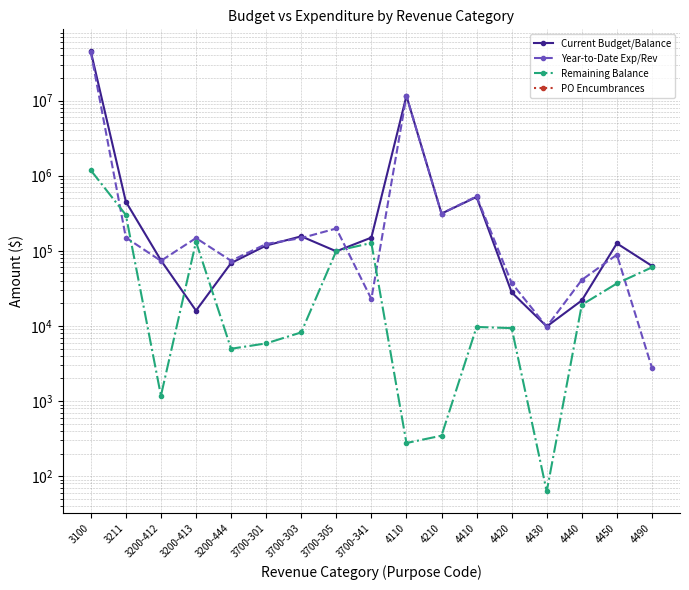

In Remaining Balance, how many points are higher than both neighbors (excluding endpoints)?

3